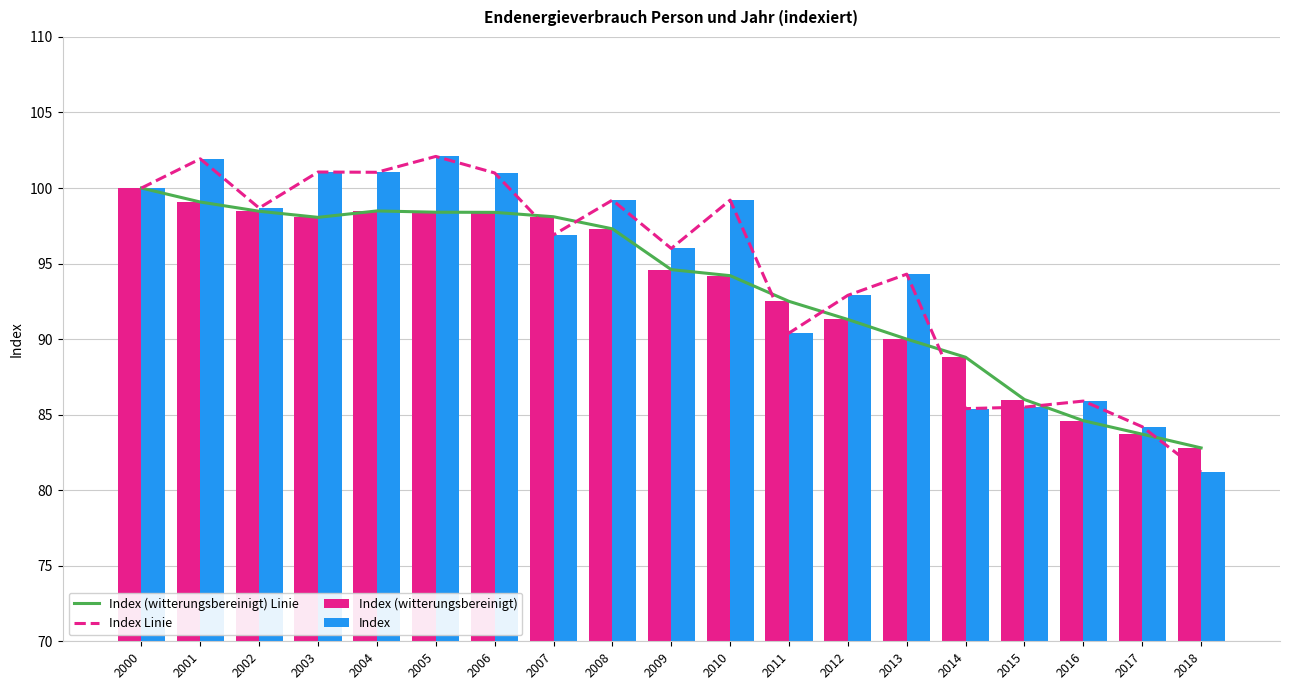

Reading left to right, transcribe all the data shown in this chart.

Index (witterungsbereinigt) Linie: 100.0	99.1	98.5	98.1	98.5	98.4	98.4	98.1	97.3	94.6	94.2	92.5	91.3	90.0	88.8	86.0	84.6	83.7	82.8
Index Linie: 100.0	101.9	98.7	101.1	101.0	102.1	101.0	96.9	99.2	96.0	99.2	90.4	92.9	94.3	85.4	85.5	85.9	84.2	81.2
Index (witterungsbereinigt): 100.0	99.1	98.5	98.1	98.5	98.4	98.4	98.1	97.3	94.6	94.2	92.5	91.3	90.0	88.8	86.0	84.6	83.7	82.8
Index: 100.0	101.9	98.7	101.1	101.0	102.1	101.0	96.9	99.2	96.0	99.2	90.4	92.9	94.3	85.4	85.5	85.9	84.2	81.2